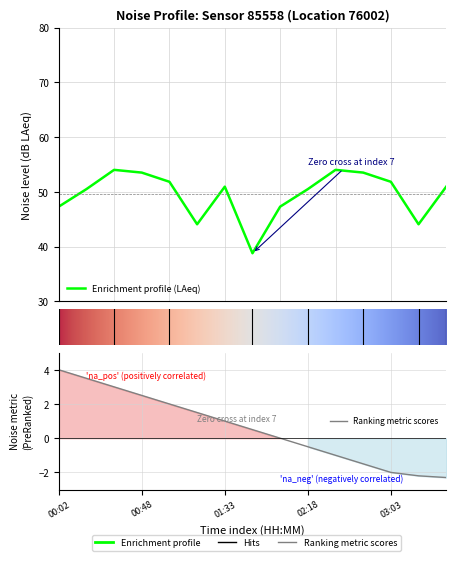

What is the label of the 3rd point from the right?

03:03